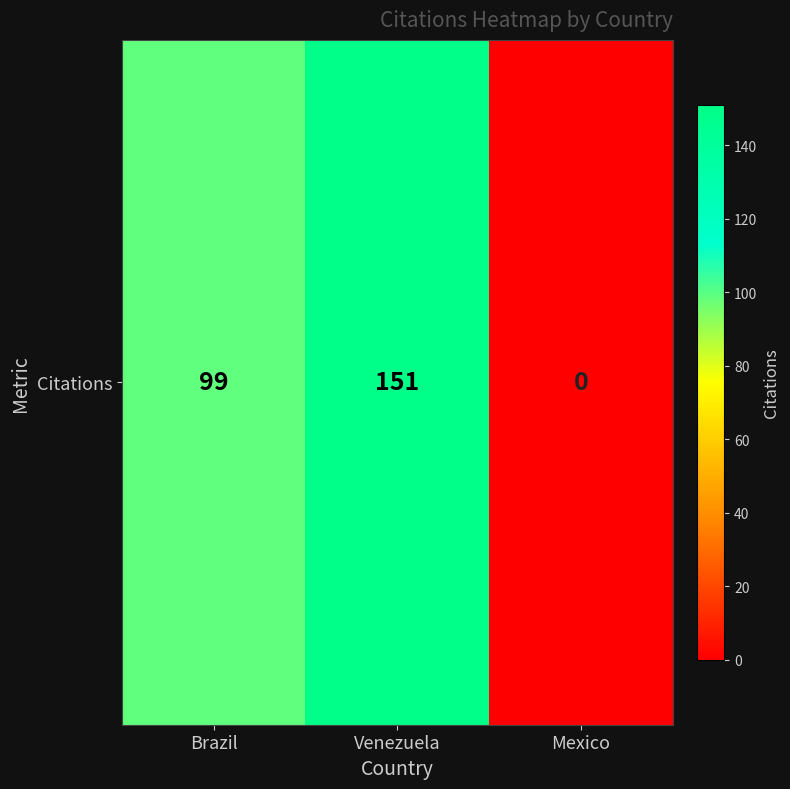

What is the difference between the second highest and minimum values?

99